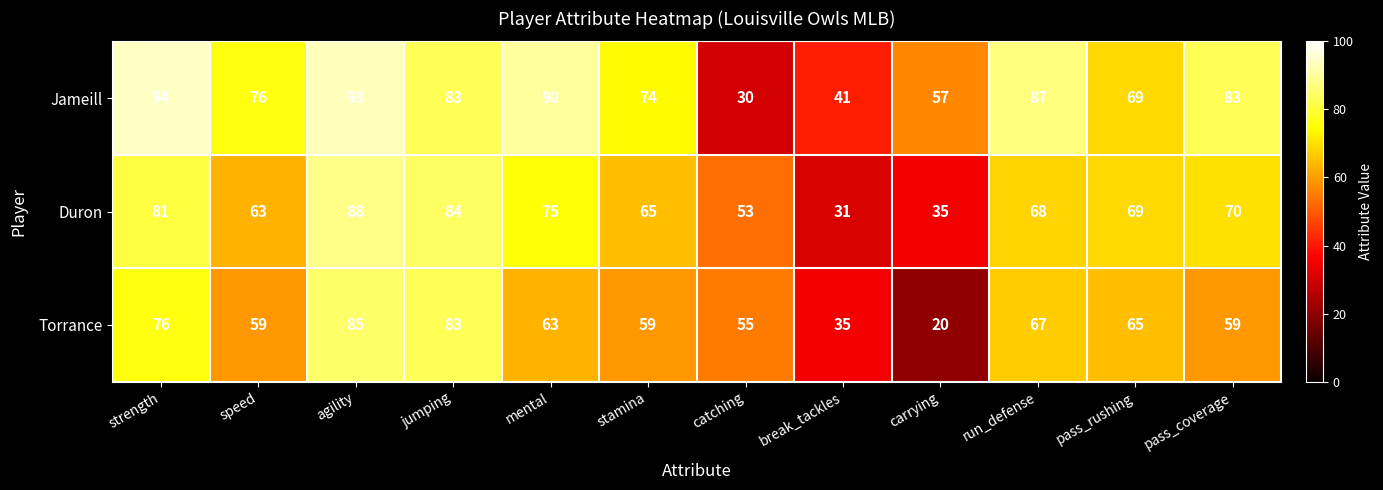

What is the minimum value for Torrance?

20